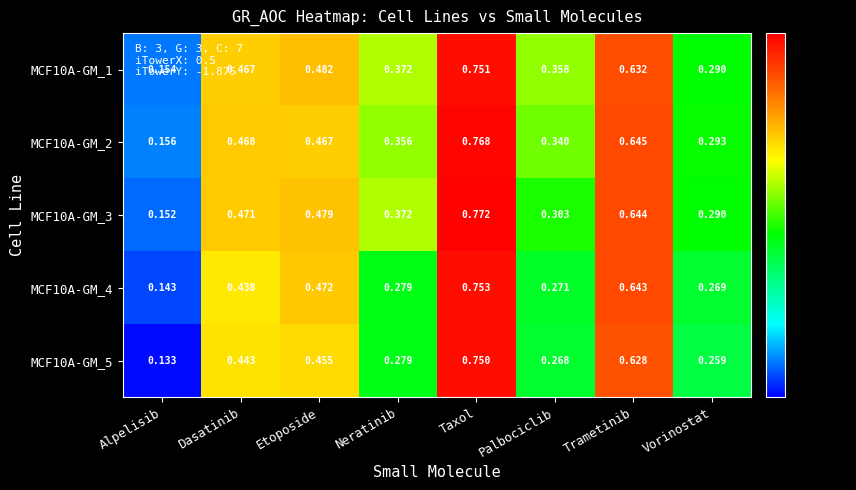

Is the value of MCF10A-GM_3 at Etoposide greater than the value of MCF10A-GM_2 at Taxol?

No